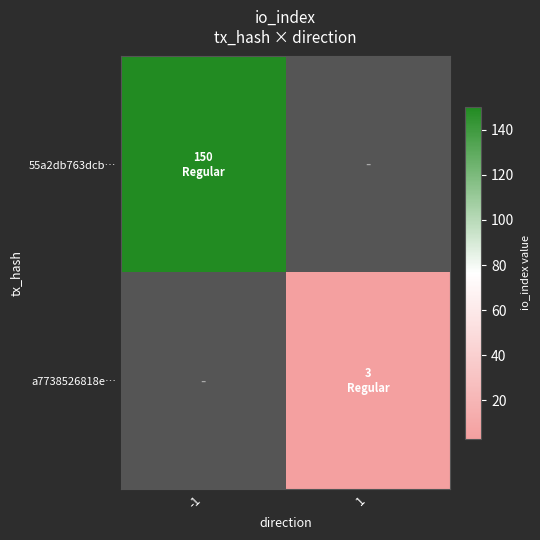

Which category has the highest value in the 55a2db763dcb… series?

-1